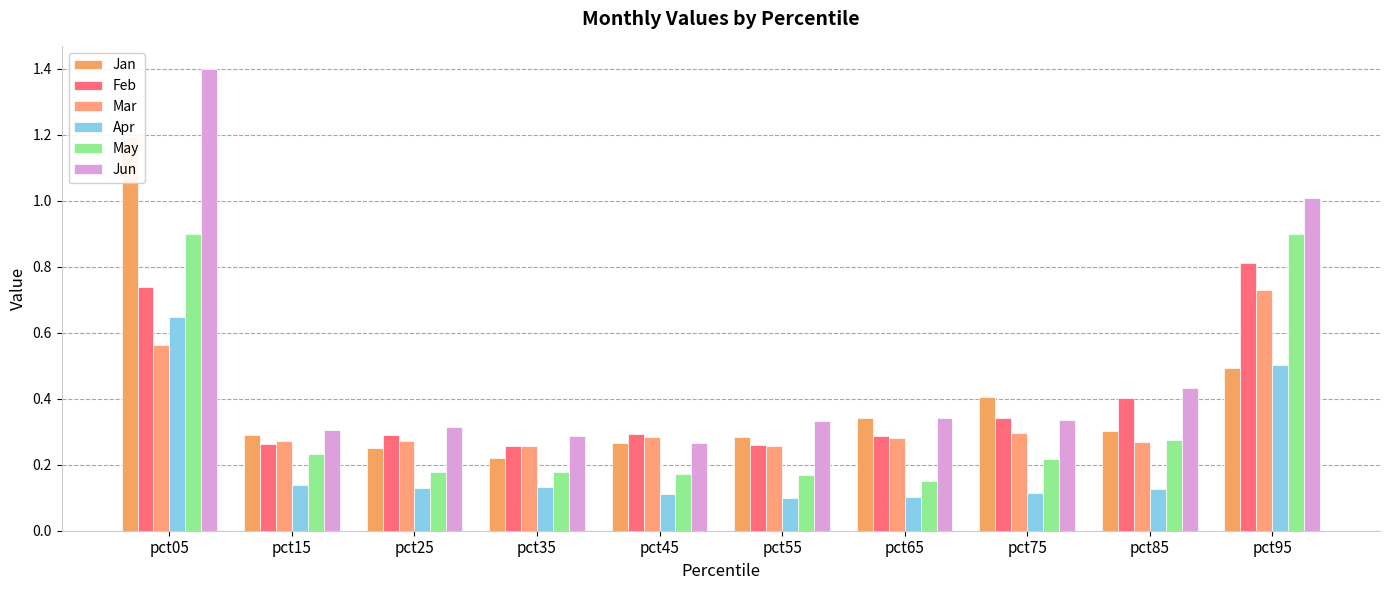

Rank the categories by May value from lowest to highest.

pct65, pct55, pct45, pct25, pct35, pct75, pct15, pct85, pct05, pct95